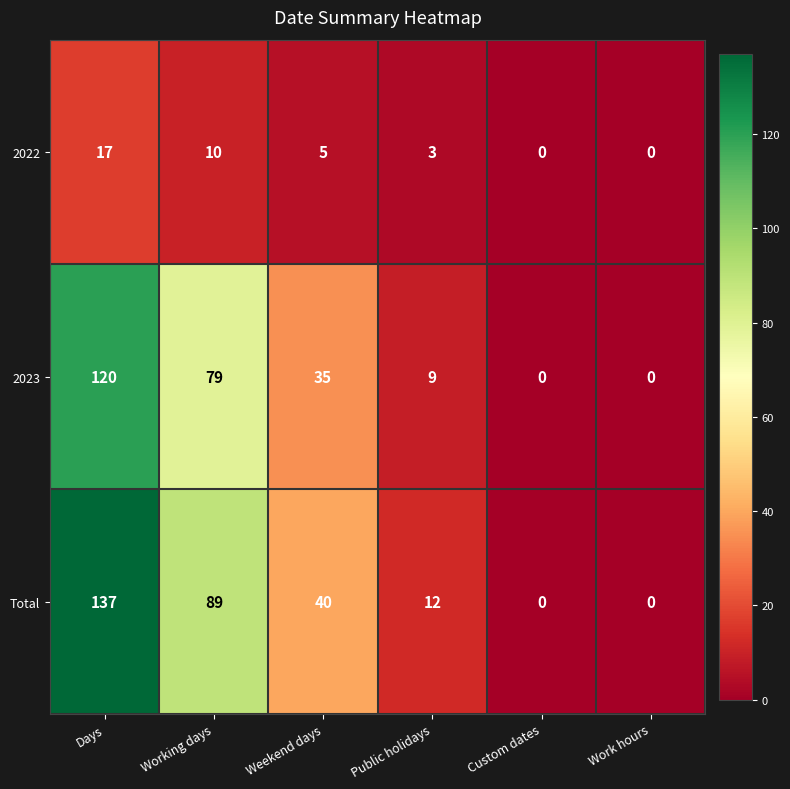

Between Working days and Work hours, which series saw the biggest shift?

Total